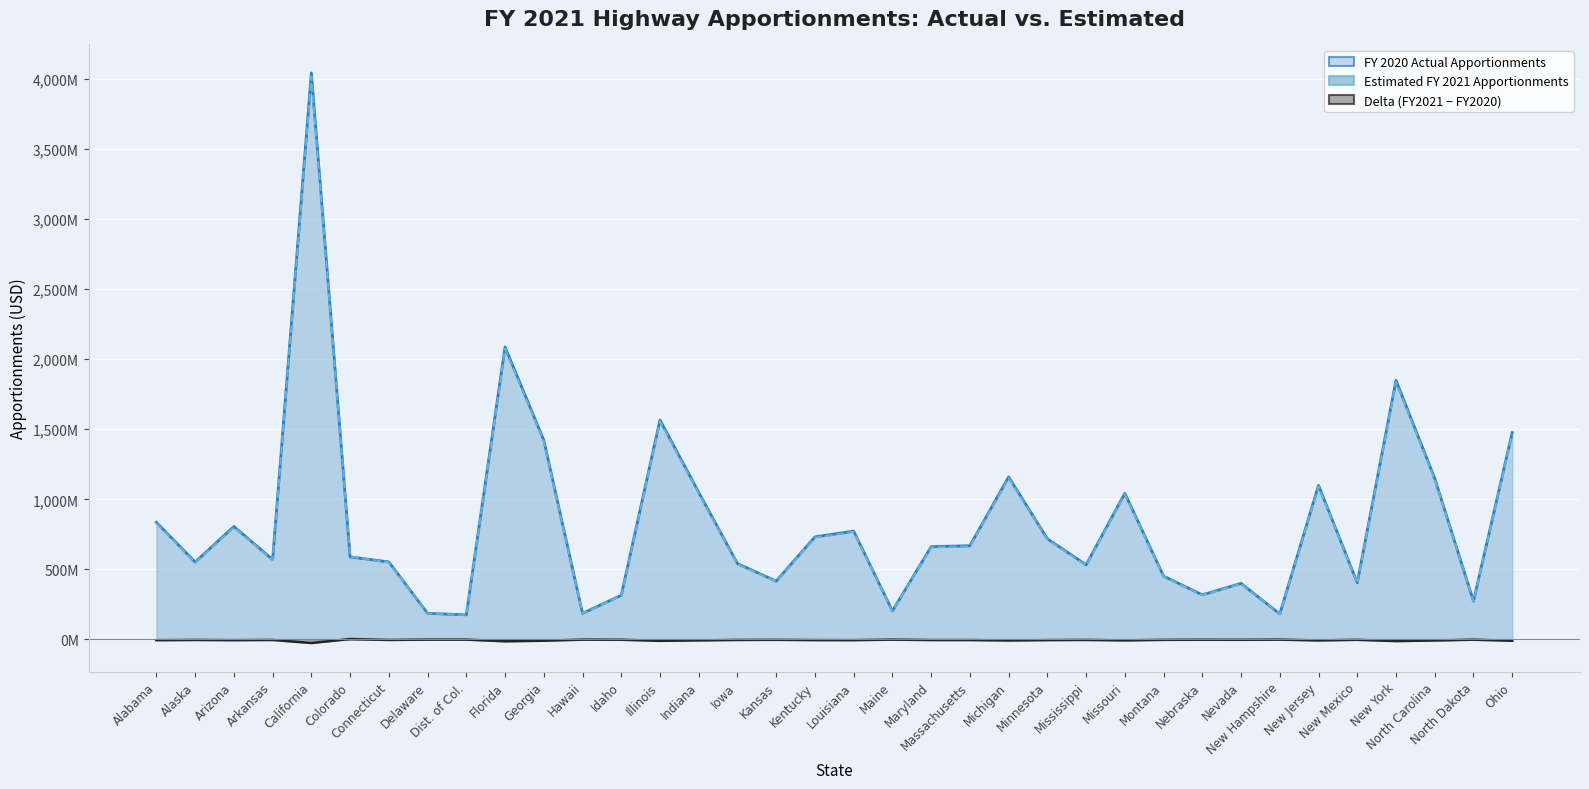

What is the difference between the FY 2020 Actual Apportionments values at California and Massachusetts?

3374.2